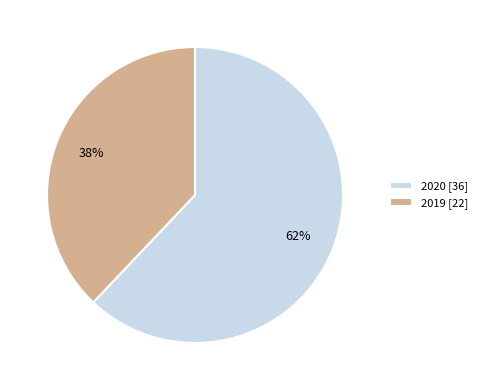

Approximately how many times larger is the value at 2019 [22] compared to 2020 [36]?

0.6